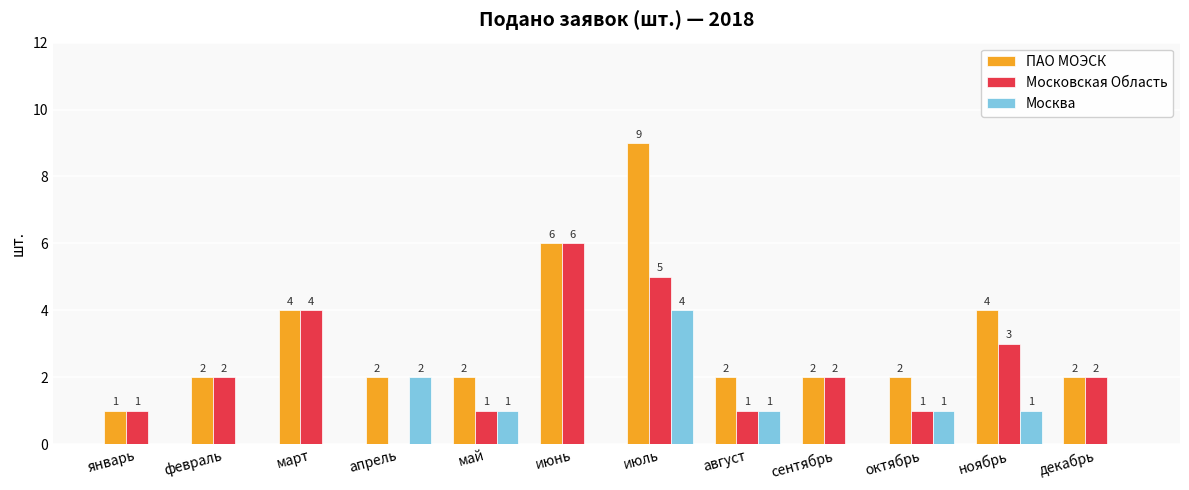

The Московская Область series shows 0 at апрель. True or false?

True